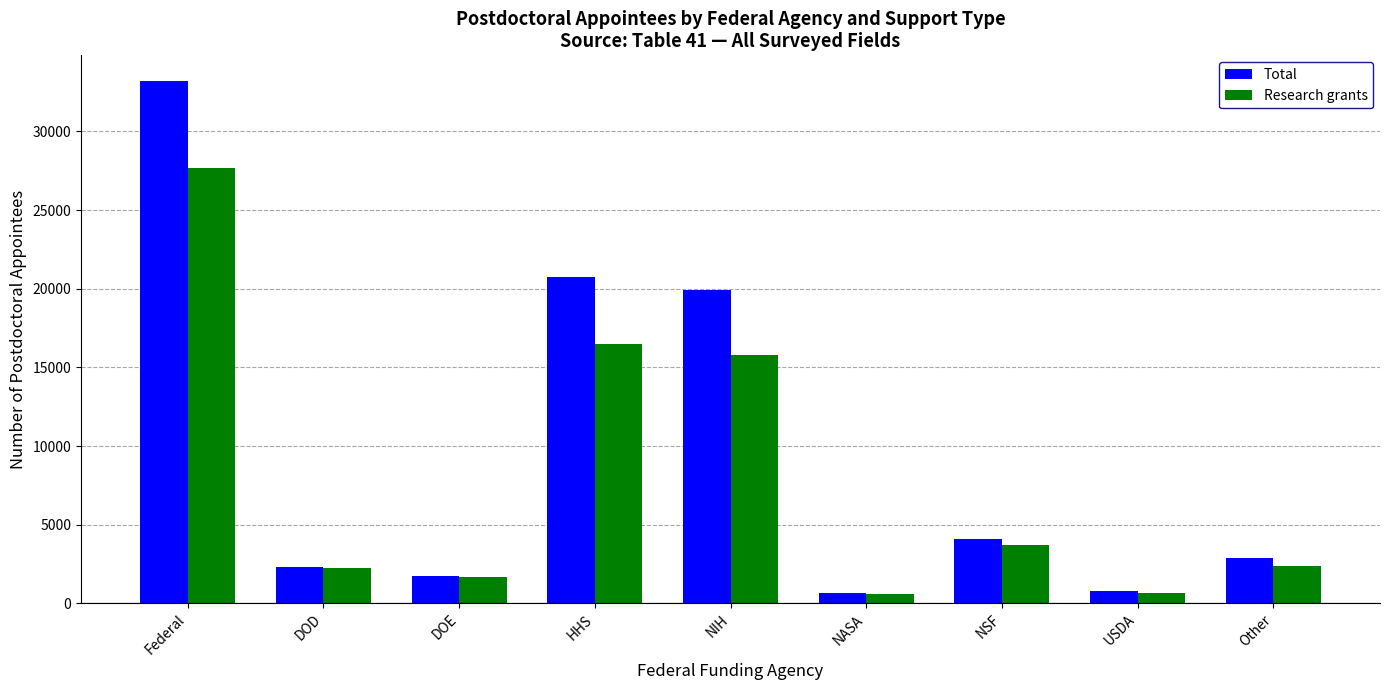

What position from the left is NIH?

5